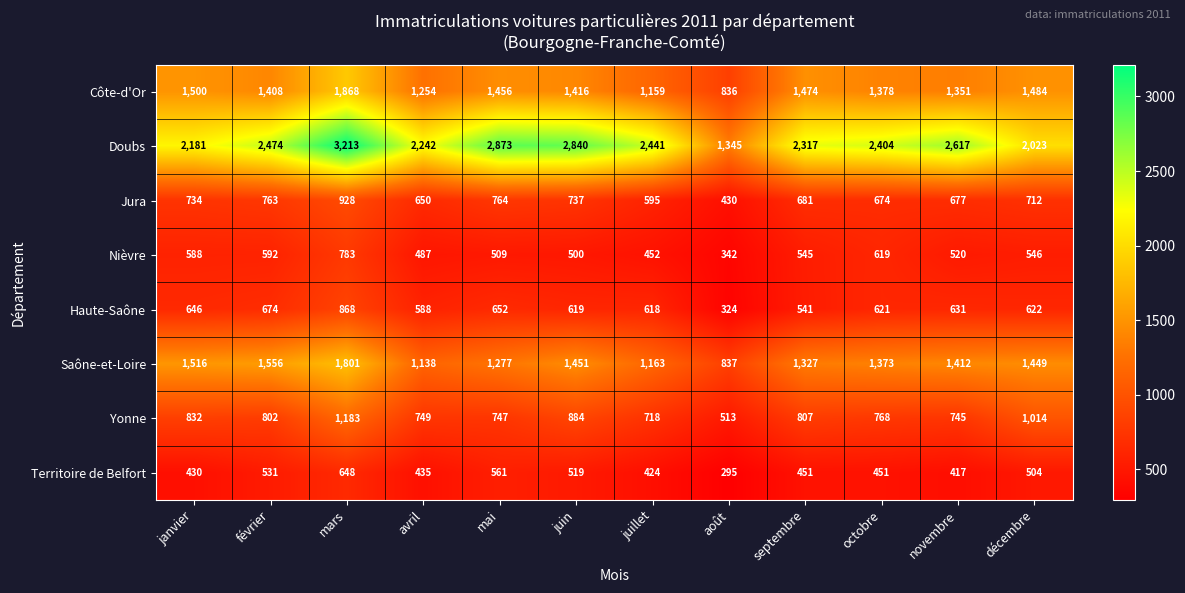

What is the highest value of the Saône-et-Loire series?

1801